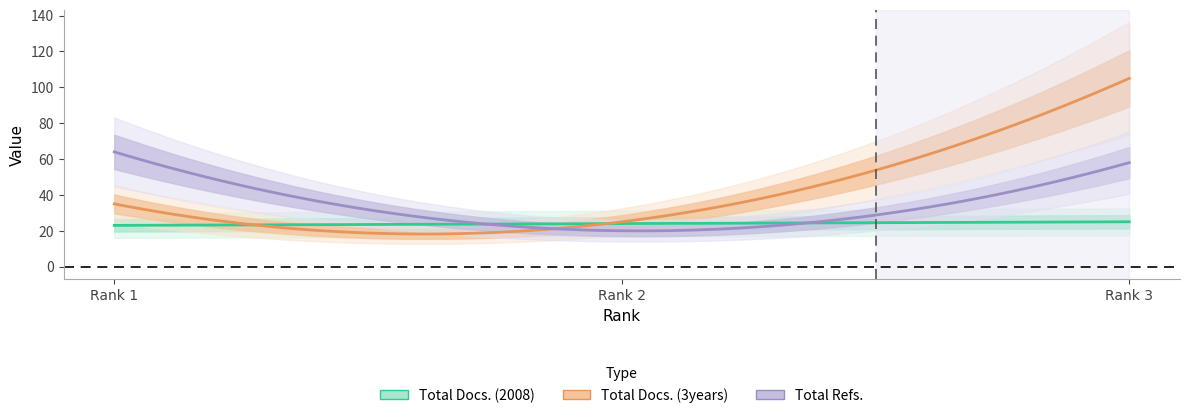

What are all the series names shown in the legend?

Total Docs. (2008), Total Docs. (3years), Total Refs.